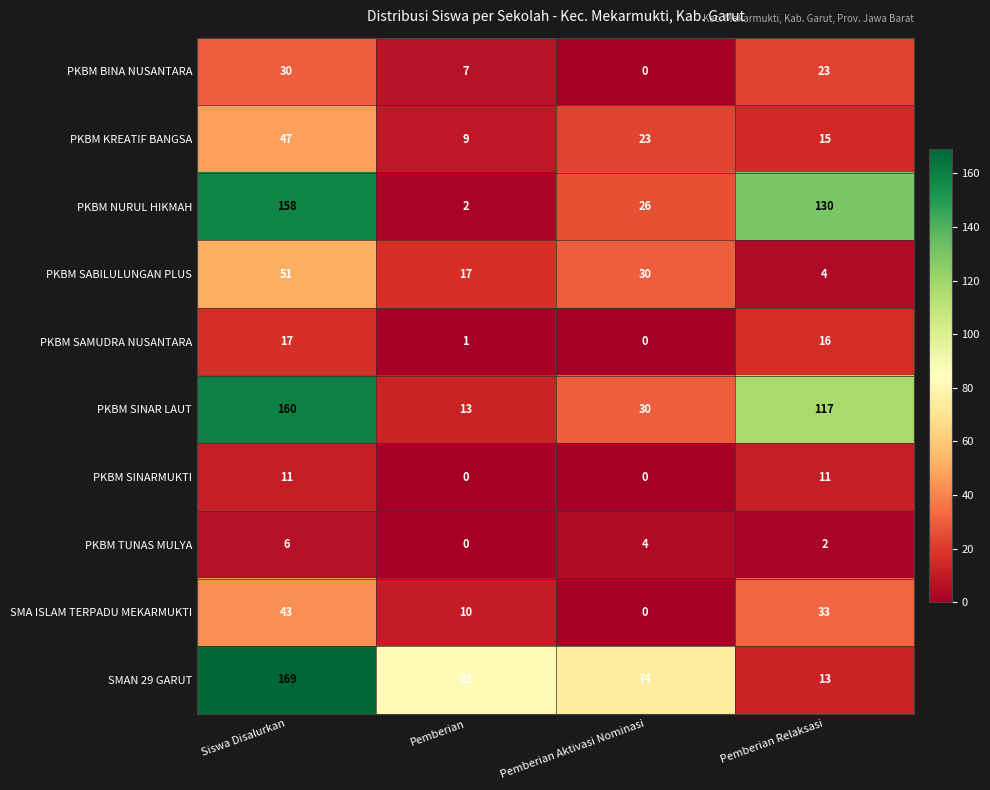

How many values in the SMAN 29 GARUT series are below 82?

2